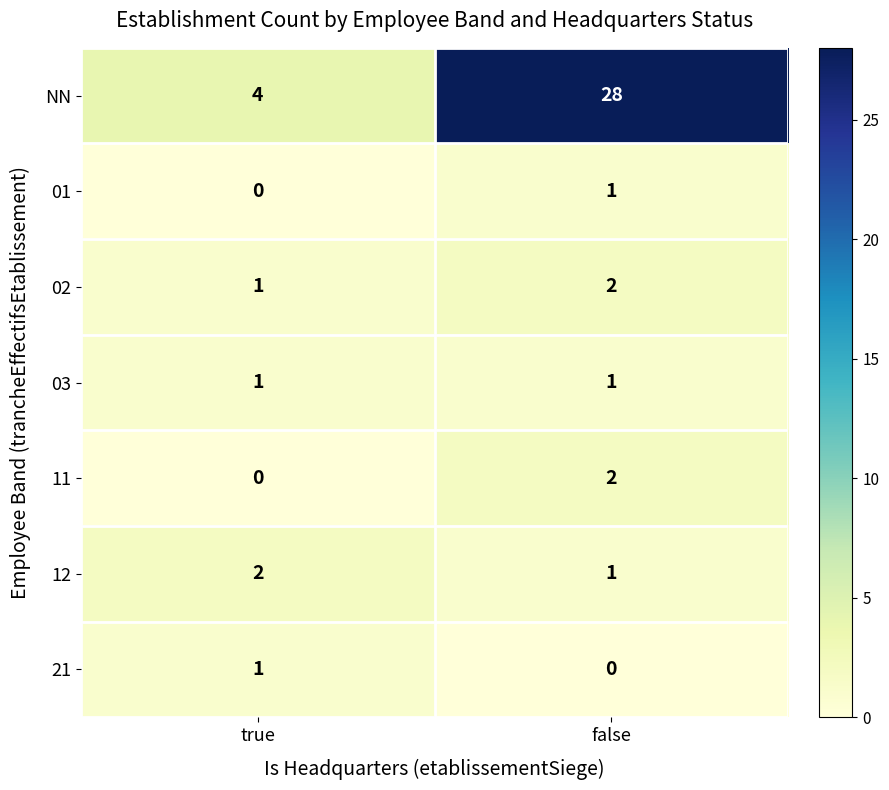

Which series changed the most between true and false?

NN